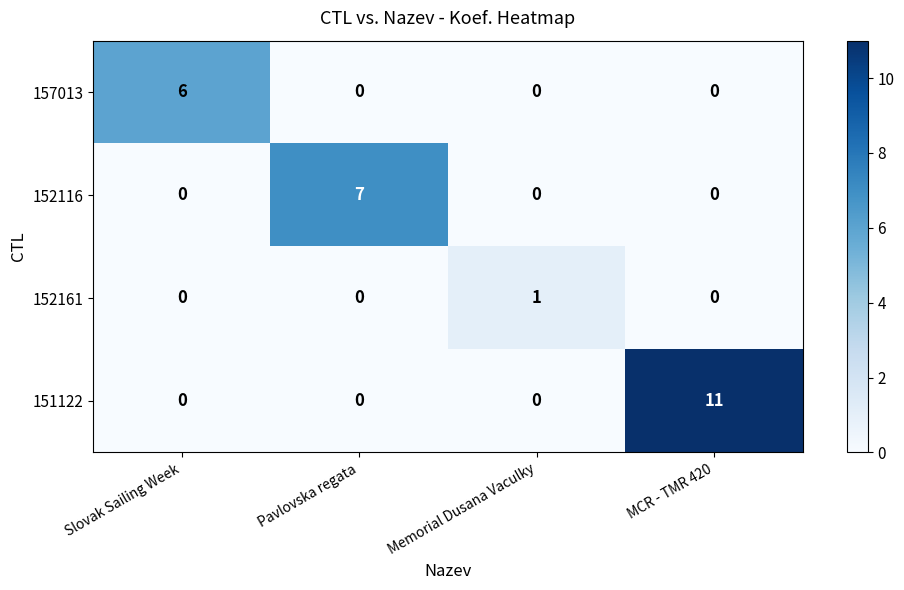

What is the average value of the 151122 series?

3